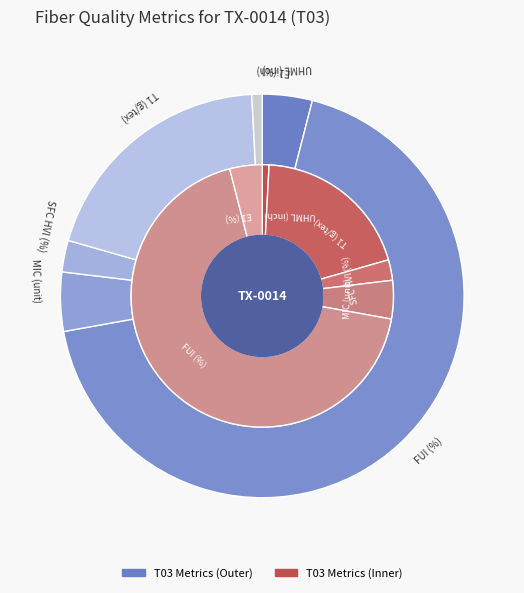

What is the change in value from E1 (%) to T1 (g/tex)?

+19.3